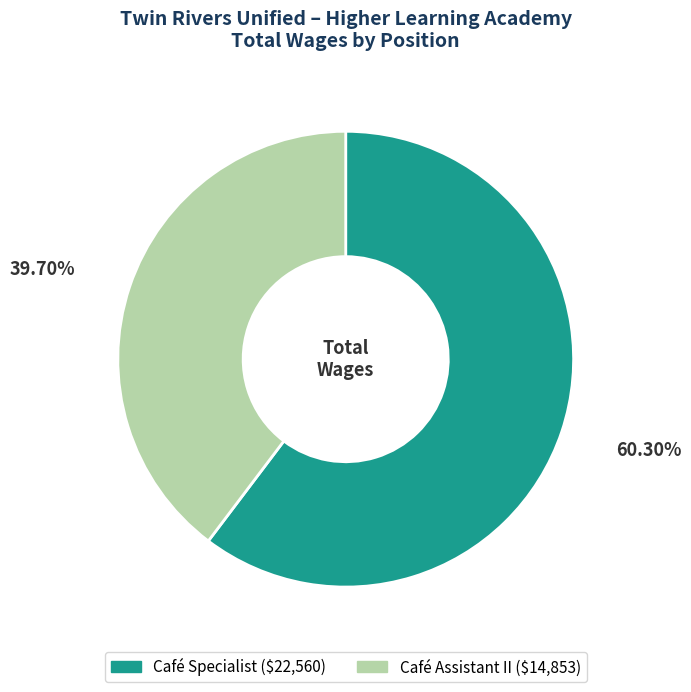

Do Café Specialist and Café Assistant II together represent more than half of the pie?

Yes